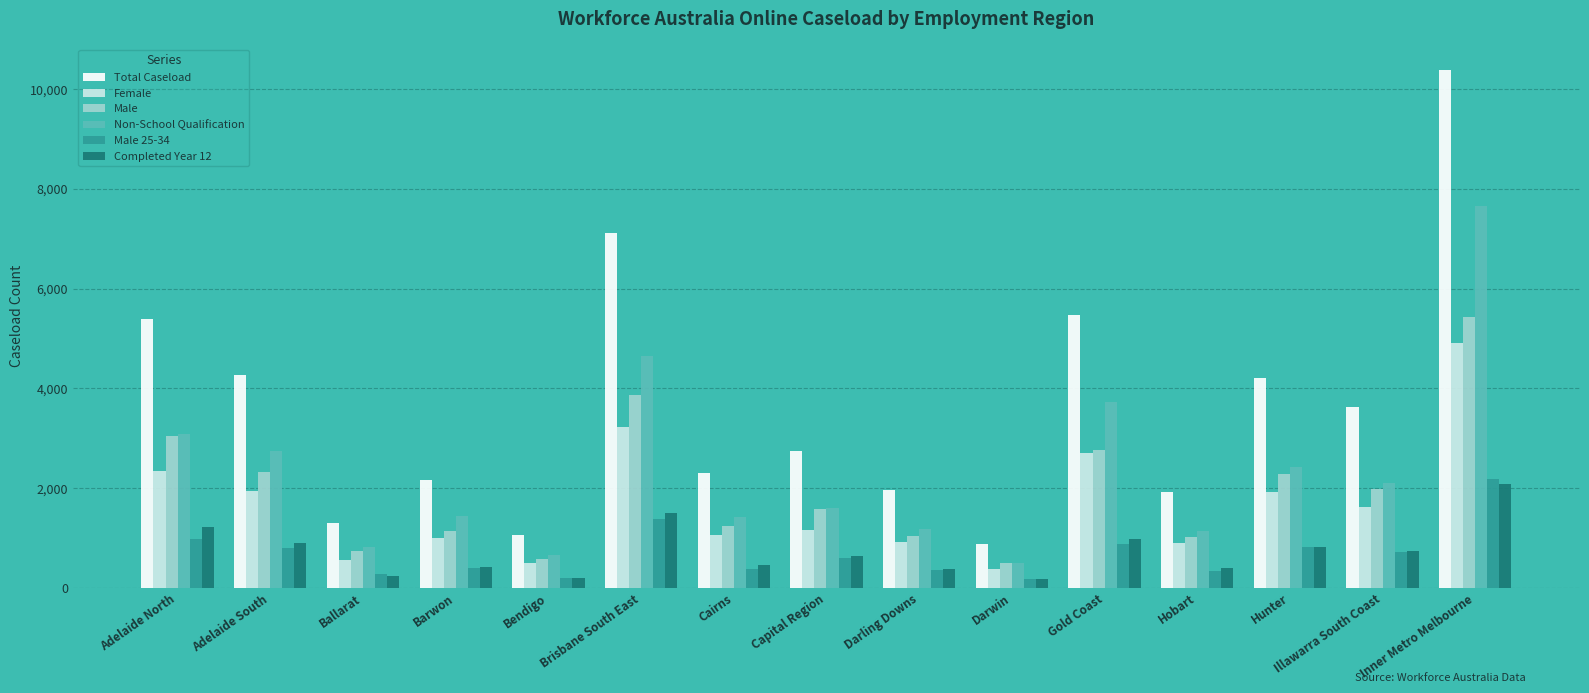

Which series has the largest total across all categories?

Total Caseload